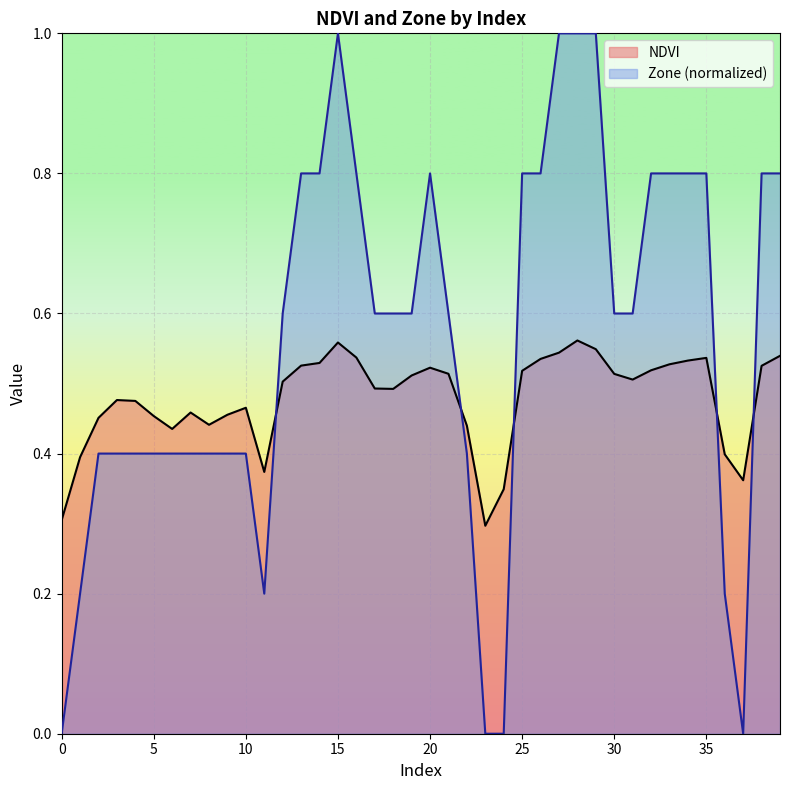

After their last crossing, which series has the higher values: Zone or NDVI?

Zone